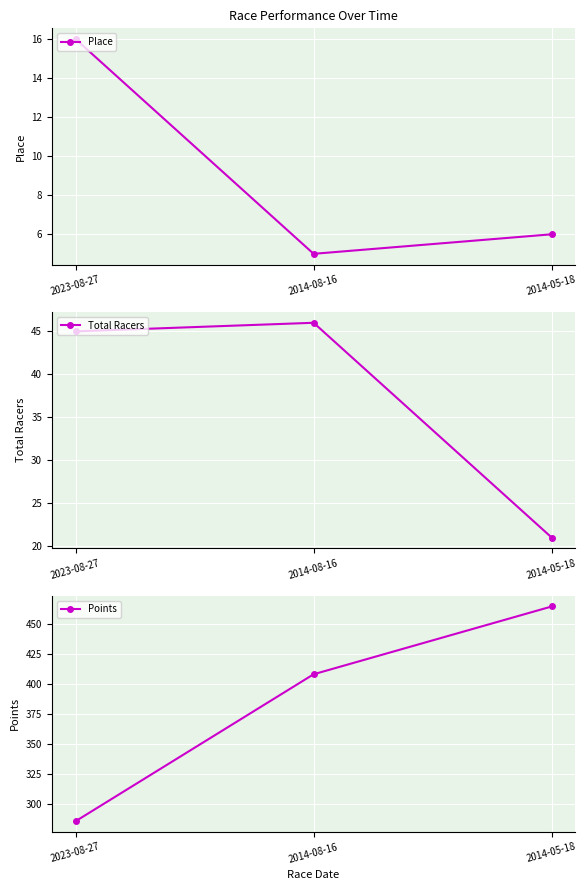

How many data points in Points are above 407?

2